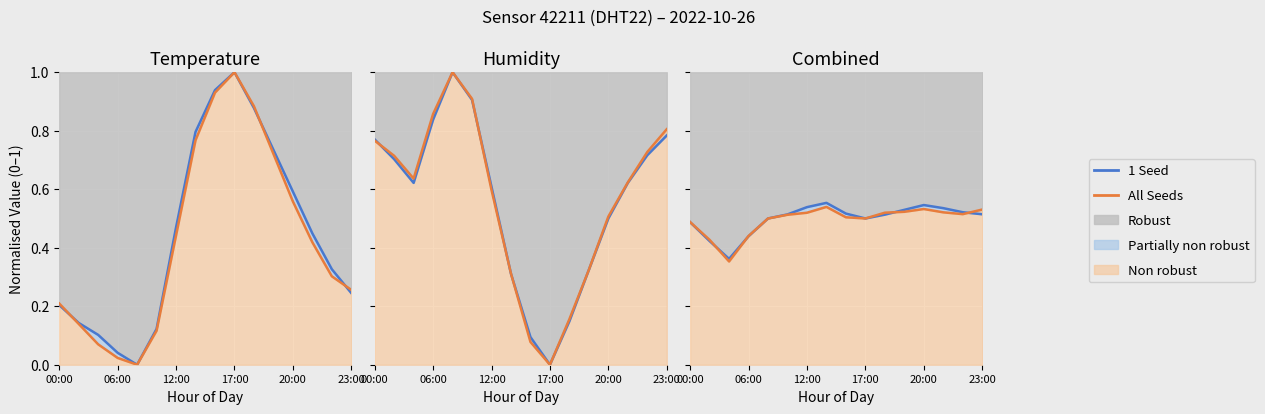

List the series in order of their peak value, lowest first.

All Seeds, 1 Seed